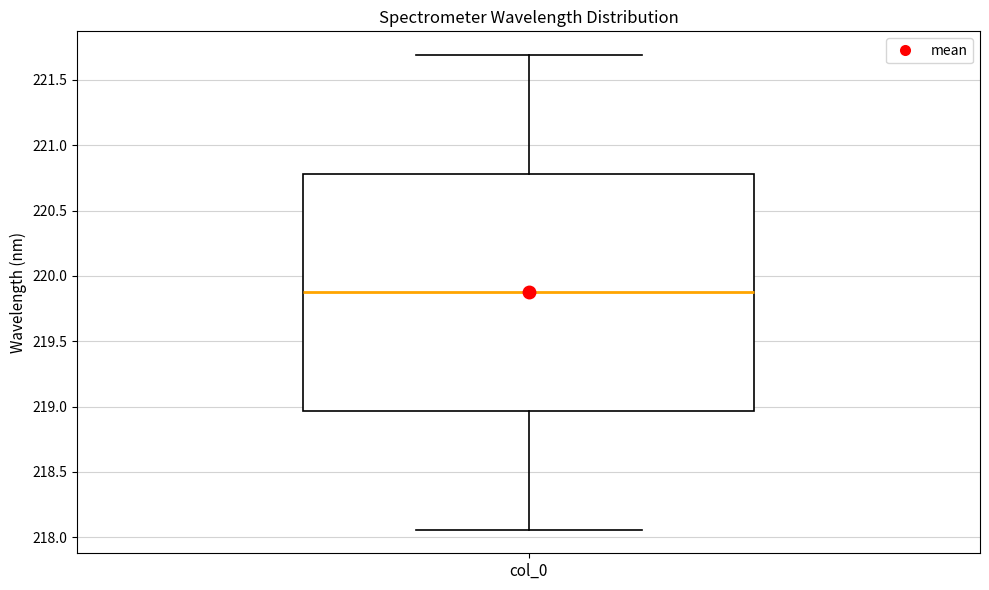

Where is the lower edge of the box for col_0 on the y-axis? The values are not printed on the chart, so give them approximately, as read against the axis.

218.95